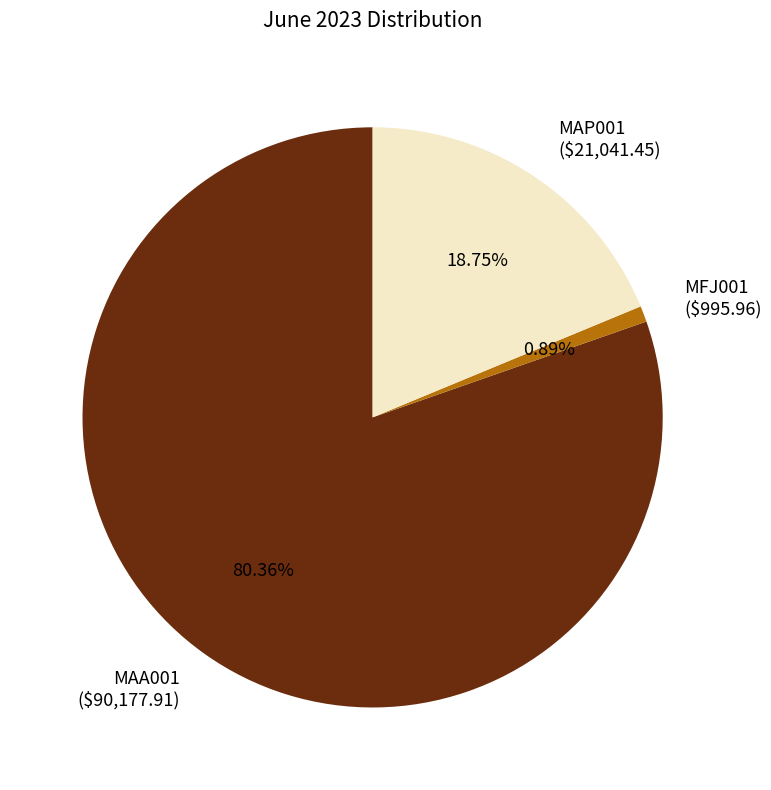

Is MAA001 ($90,177.91) the majority of the pie?

Yes